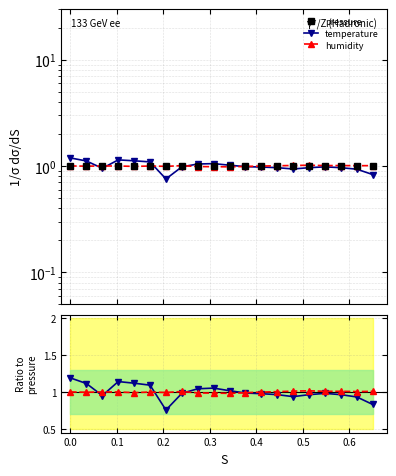

How many lines are shown in the chart?

3